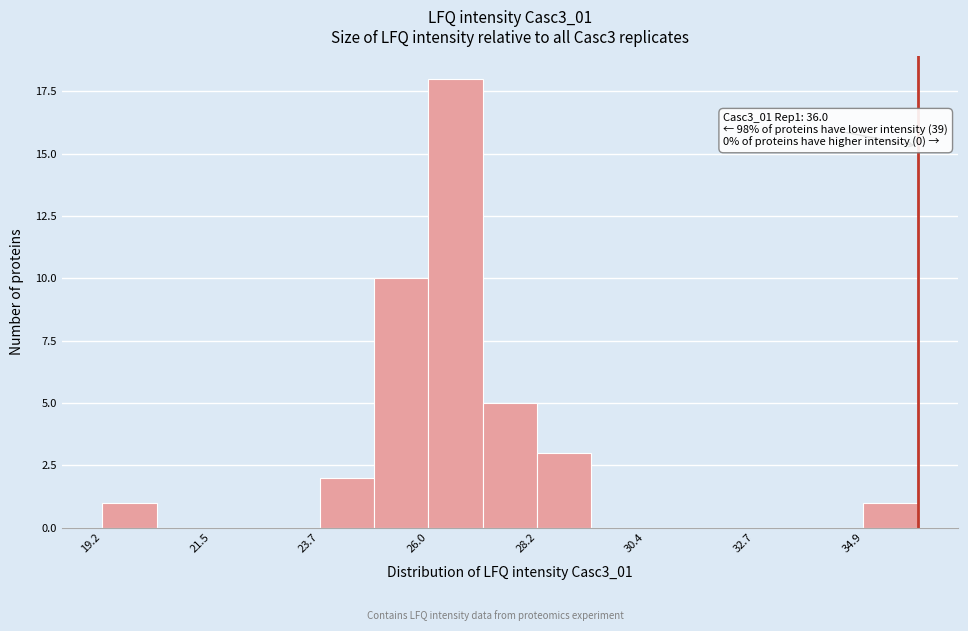

Read against the x-axis, roughly where is the centre of the tallest bar?

26.5